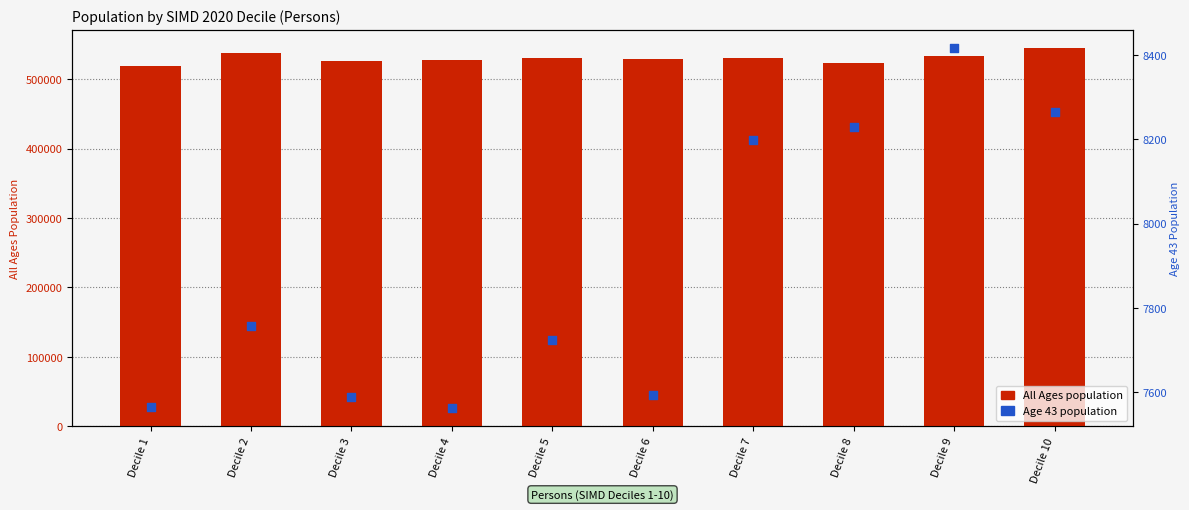

Which series contains the lowest Y value?

Age 43 (col_43)